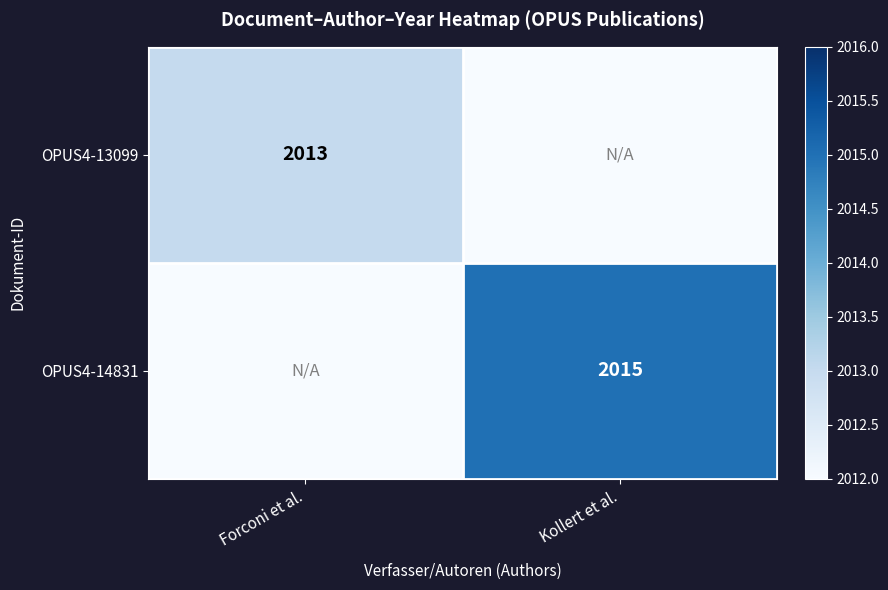

The value of OPUS4-13099 at Forconi et al. is 2013. True or false?

True